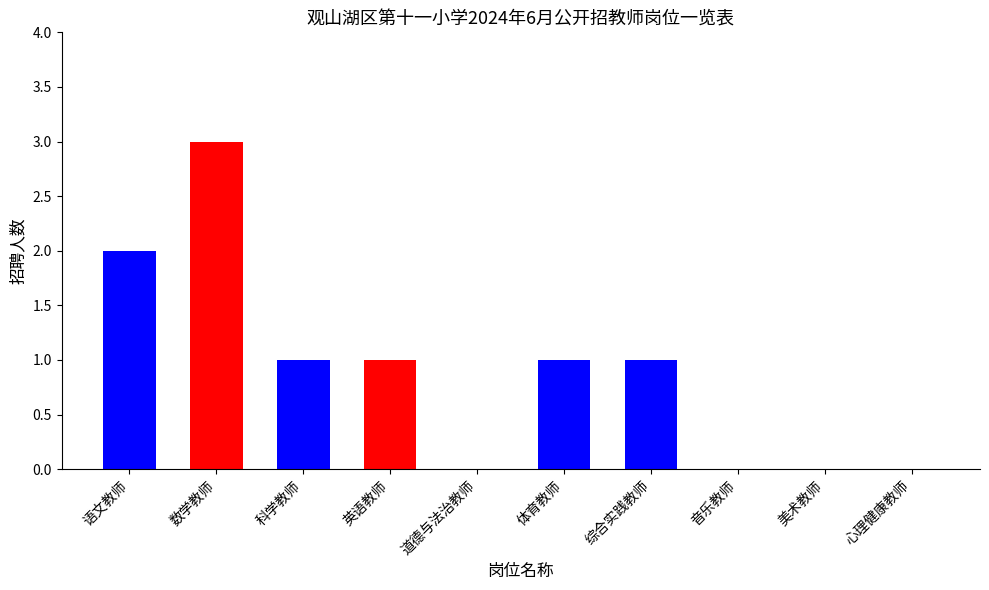

Is it true that the value at 美术教师 is 1?

False